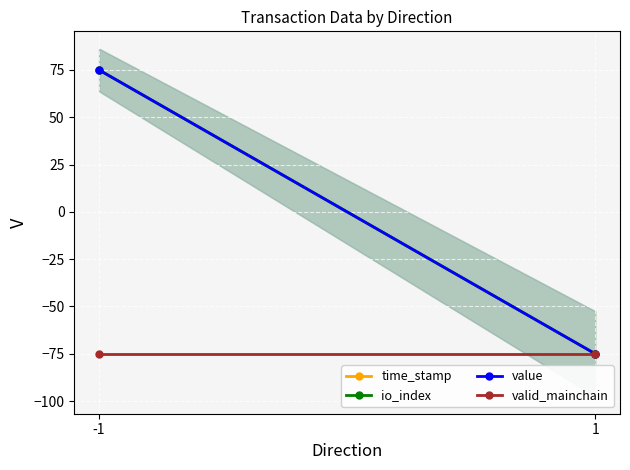

Which series has the largest range (max minus min)?

time_stamp